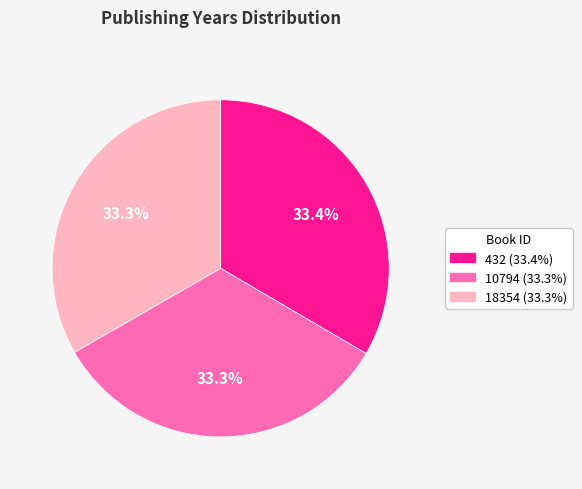

True or false: 18354 accounts for 26% of the total.

False